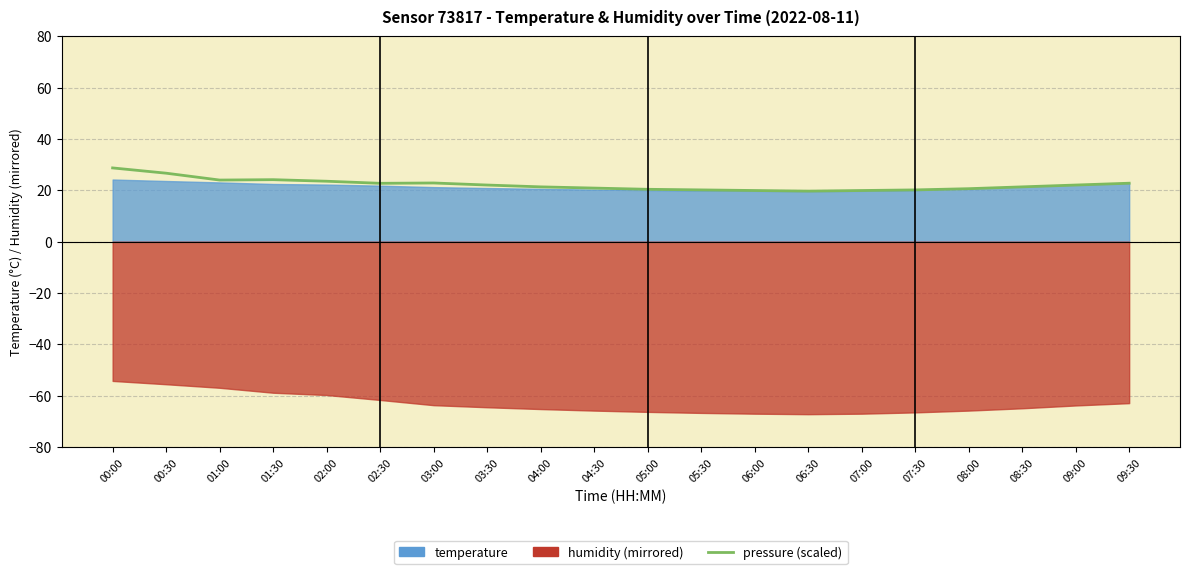

What is the label of the 18th point from the right?

01:00